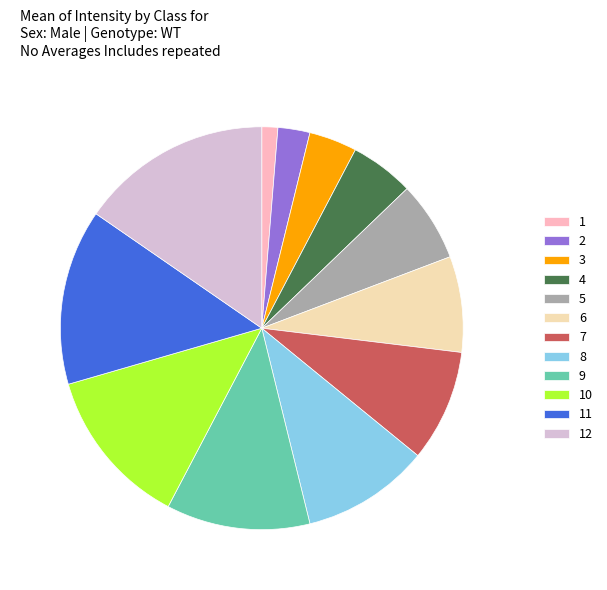

Rank the categories by value from highest to lowest.

12, 11, 10, 9, 8, 7, 6, 5, 4, 3, 2, 1